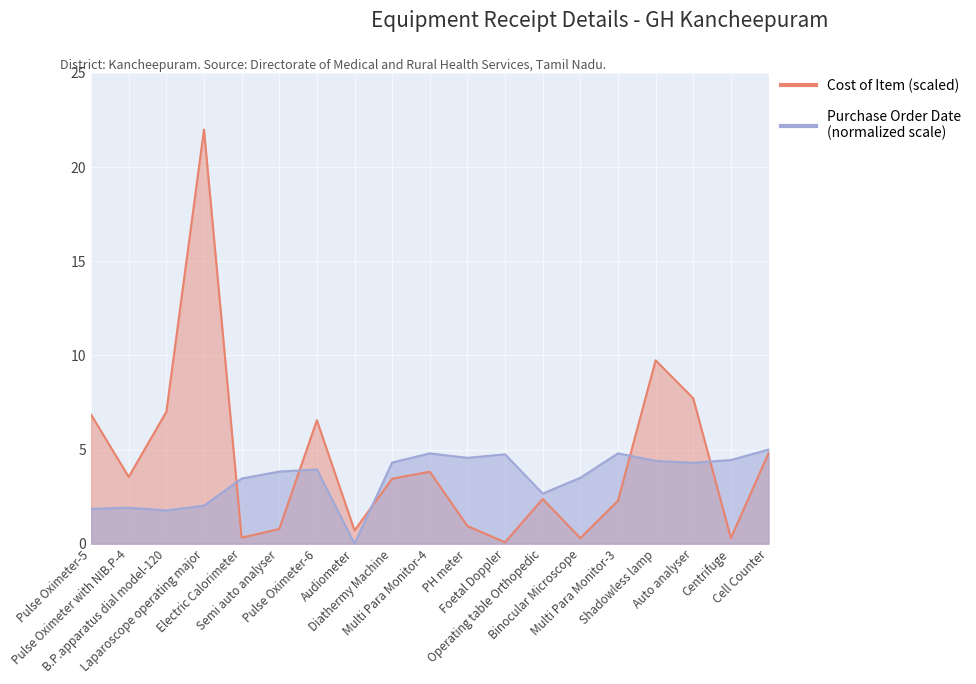

What is the difference between the Cost of Item values at Cell Counter and Centrifuge?

4.5